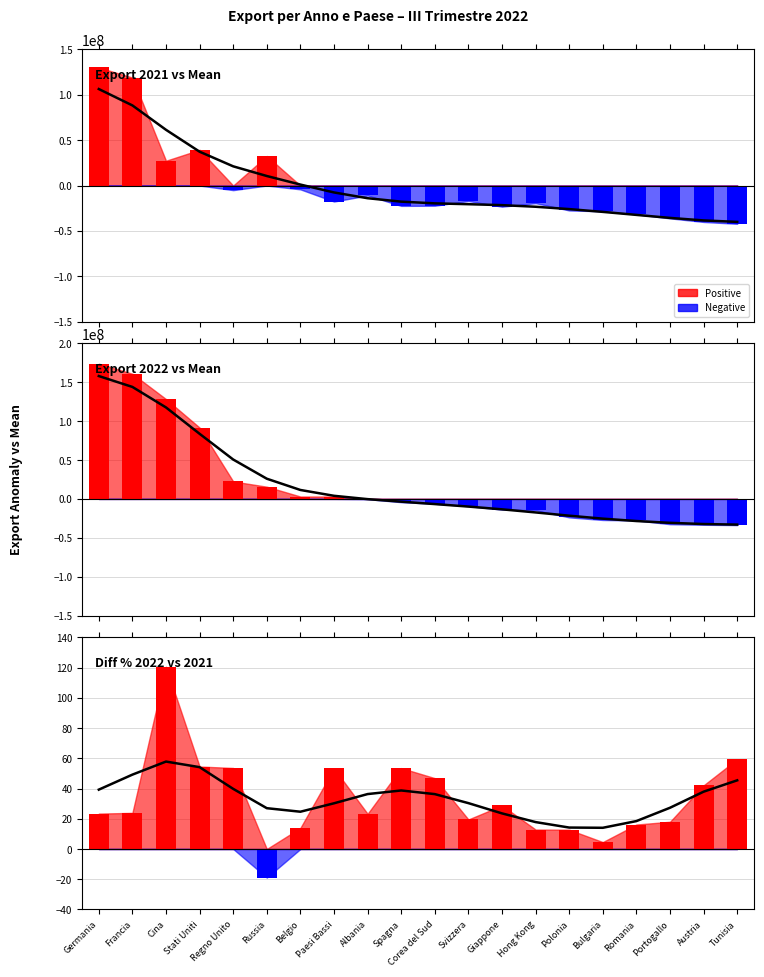

Reading left to right, what are all the values shown in this chart?

Germania=39.3	Francia=49.2	Cina=57.8	Stati Uniti=54.1	Regno Unito=39.8	Russia=27.0	Belgio=24.6	Paesi Bassi=30.2	Albania=36.3	Spagna=38.7	Corea del Sud=36.3	Svizzera=30.3	Giappone=23.5	Hong Kong=17.8	Polonia=14.2	Bulgaria=14.0	Romania=18.4	Portogallo=27.3	Austria=37.9	Tunisia=45.4